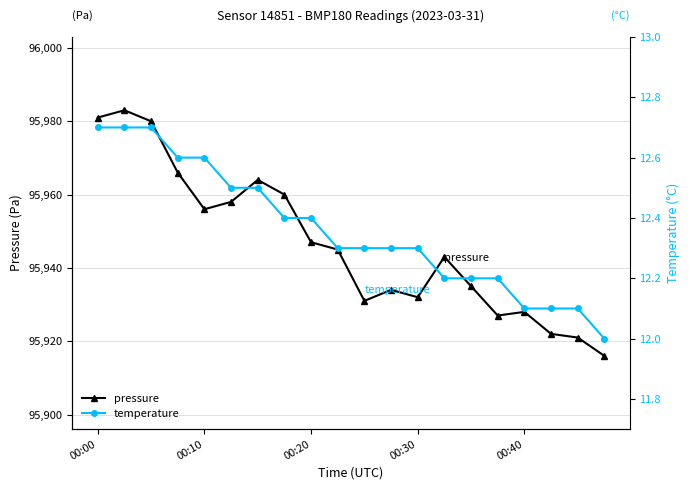

The pressure series shows 95932 at 00:30. True or false?

True